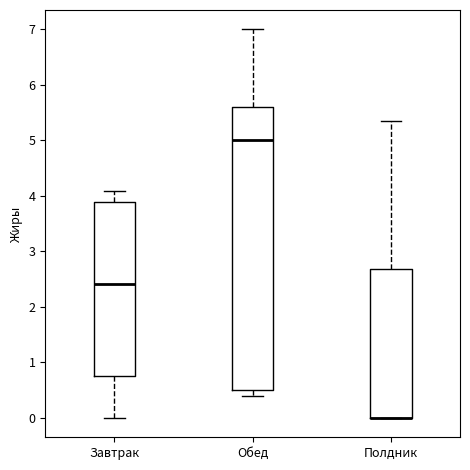

Reading left to right, transcribe this box plot: for each box, give where its median line is, the range the box spans, and where its two whiskers end, as read against the y-axis. The values are not printed on the chart, so give them approximately, as read against the axis.

Завтрак: median 2.4, box 0.8 to 3.9, whiskers 0.0 to 4.1
Обед: median 5.0, box 0.5 to 5.6, whiskers 0.4 to 7.0
Полдник: median 0.0 (drawn on the box's lower edge), box 0.0 to 2.7, whiskers 0.0 to 5.4